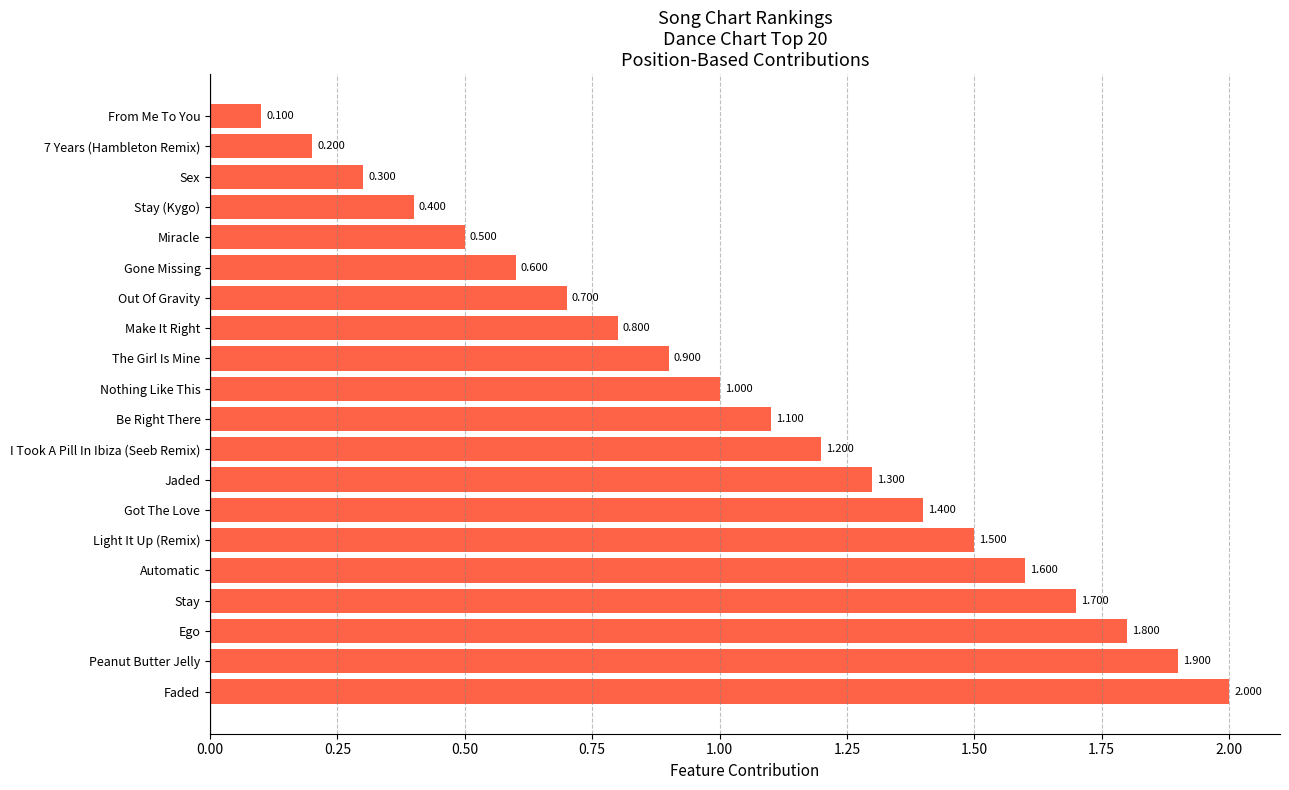

Rank the categories by value from lowest to highest.

From Me To You, 7 Years (Hambleton Remix), Sex, Stay (Kygo), Miracle, Gone Missing, Out Of Gravity, Make It Right, The Girl Is Mine, Nothing Like This, Be Right There, I Took A Pill In Ibiza (Seeb Remix), Jaded, Got The Love, Light It Up (Remix), Automatic, Stay, Ego, Peanut Butter Jelly, Faded